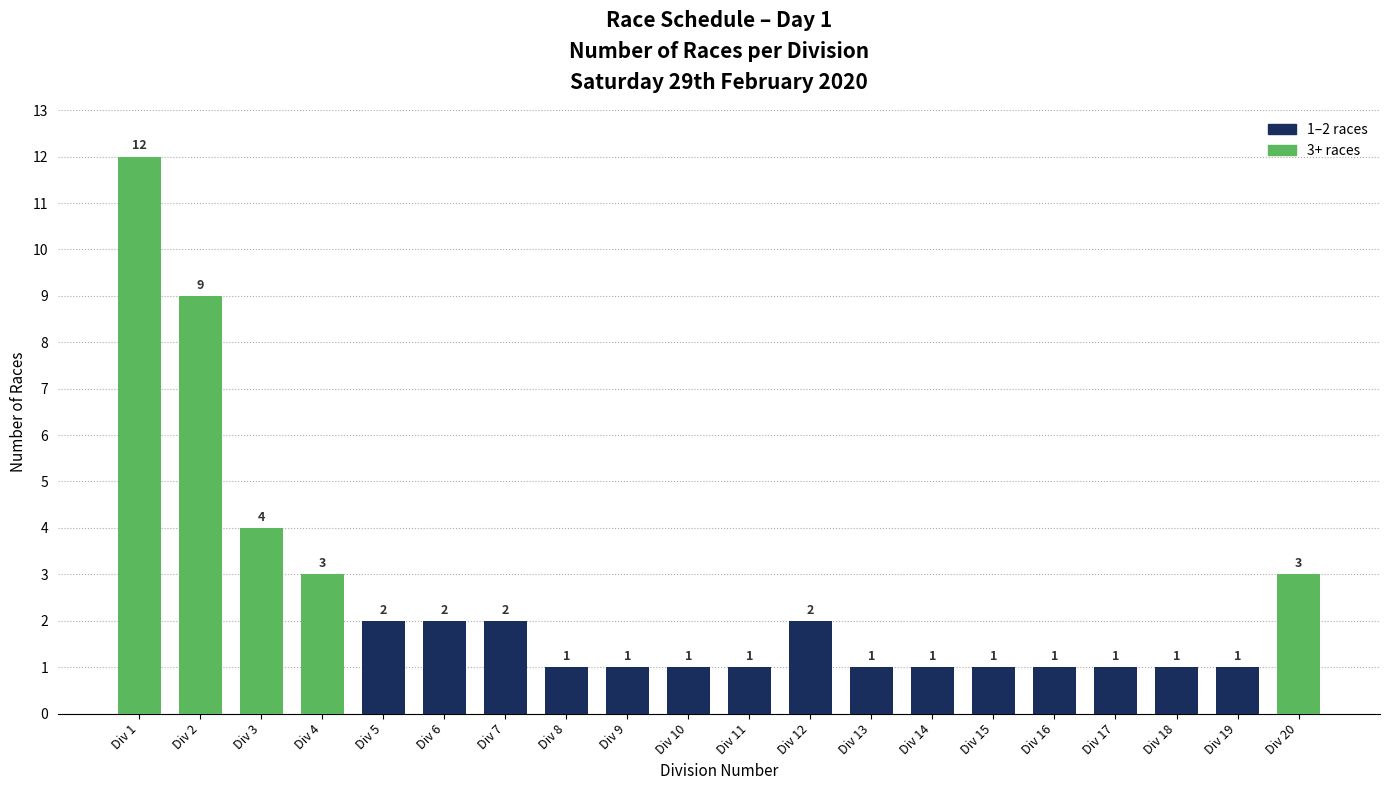

What is the difference between the maximum and minimum values?

11